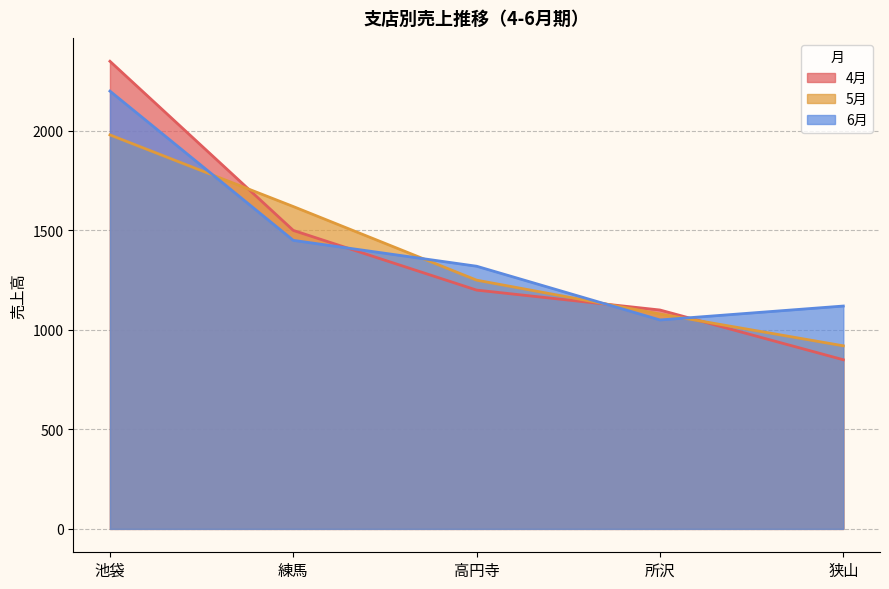

List the series in order of their peak value, lowest first.

5月, 6月, 4月